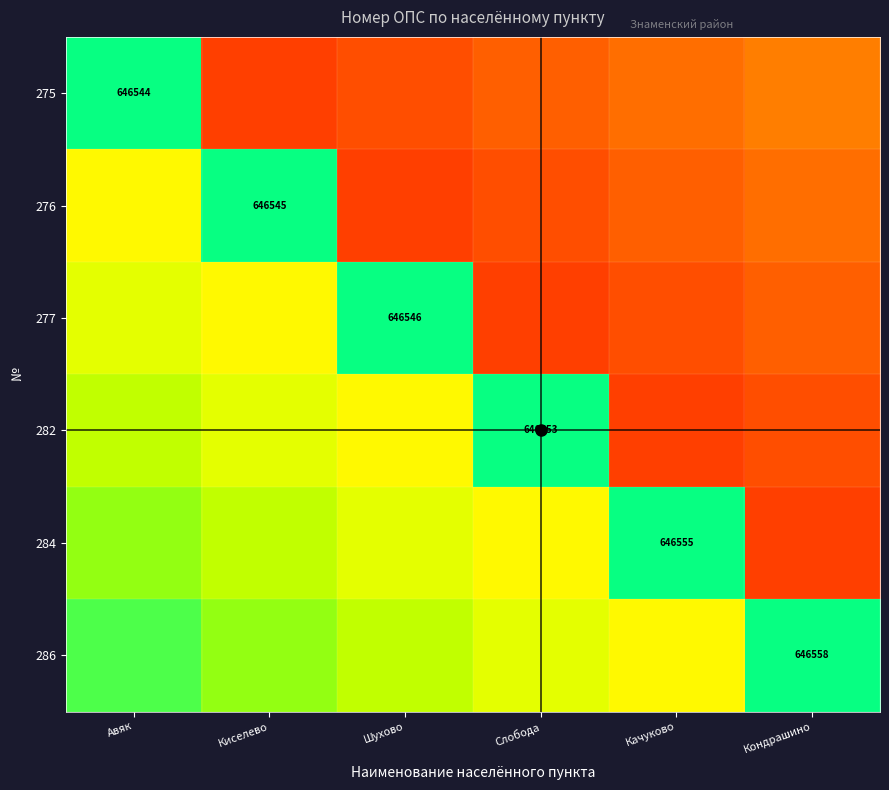

What is the total value across all series at Кондрашино?

1.9